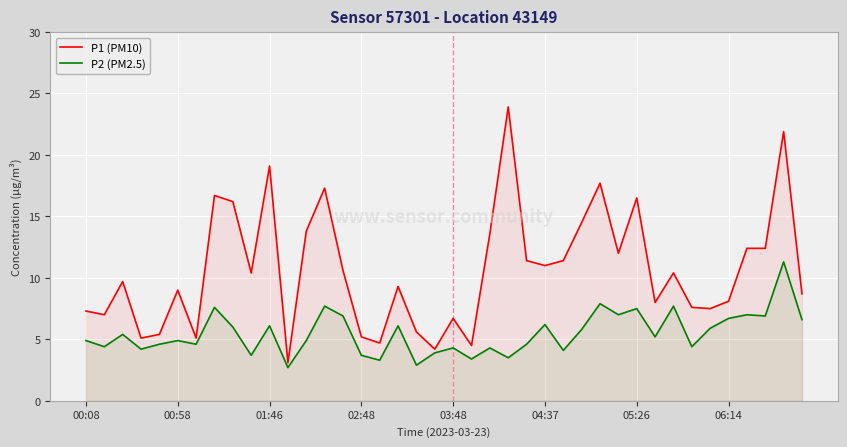

What are all the series names shown in the legend?

P1 (PM10), P2 (PM2.5)